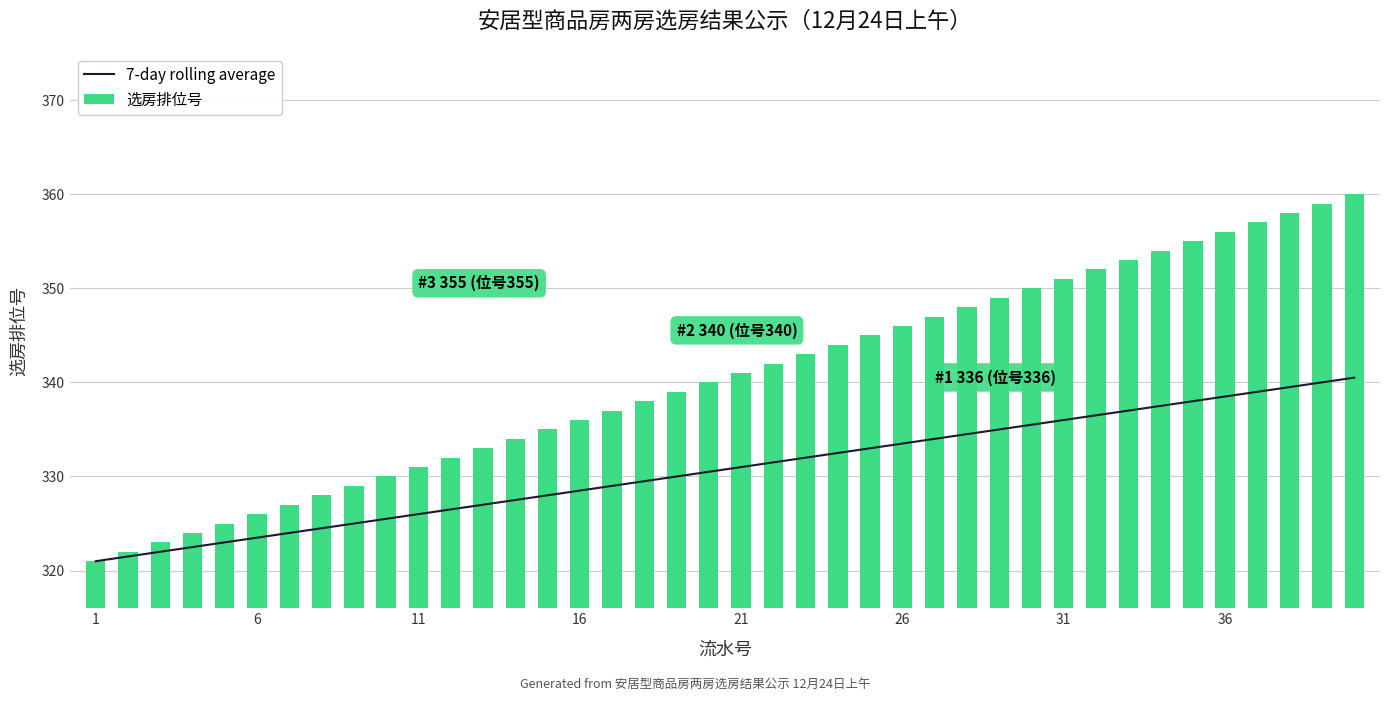

Is the value of 7-day rolling average at 33 greater than the value of 选房排位号 at 33?

No